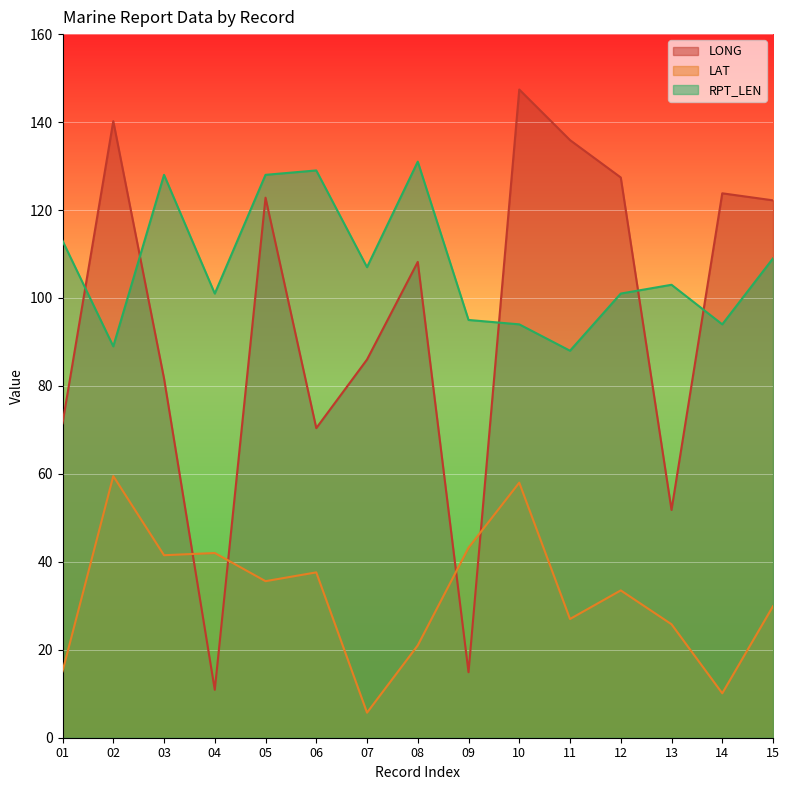

How many intersections are there between LONG and RPT_LEN?

5